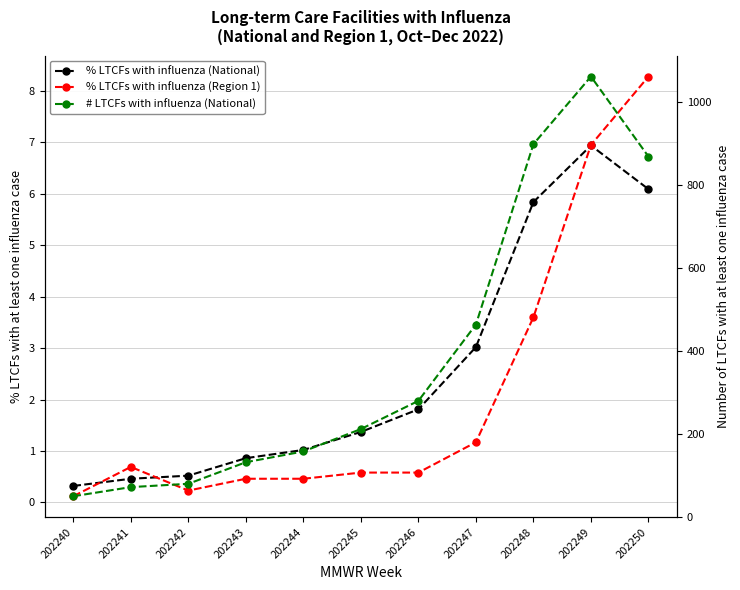

Reading right to left, extract all data points from this chart.

% LTCFs with influenza (National): 6.1	6.9	5.8	3.0	1.8	1.4	1.0	0.9	0.5	0.5	0.3
% LTCFs with influenza (Region 1): 8.3	7.0	3.6	1.2	0.6	0.6	0.5	0.5	0.2	0.7	0.1
# LTCFs with influenza (National): 869.0	1062.0	899.0	464.0	280.0	212.0	158.0	132.0	80.0	72.0	50.0